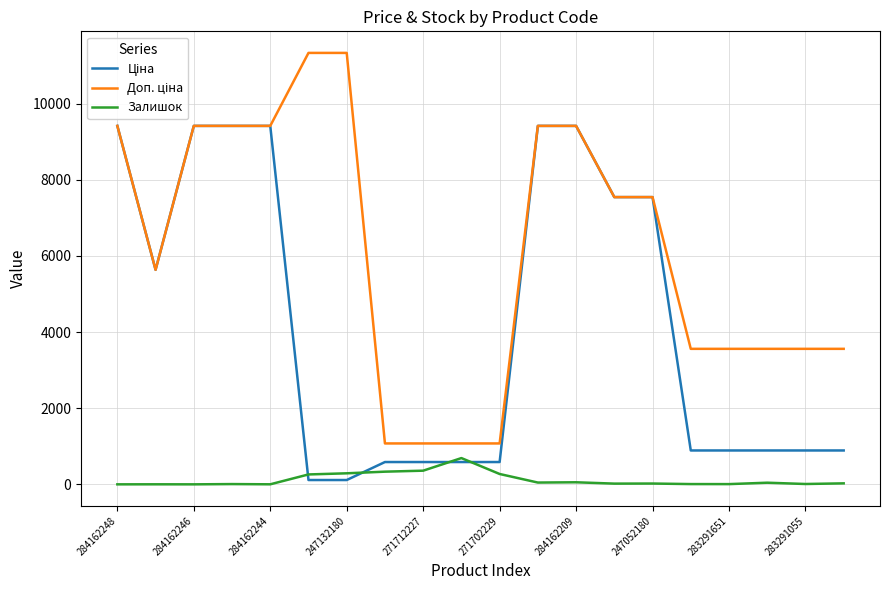

What is the greatest value displayed?

11334.0